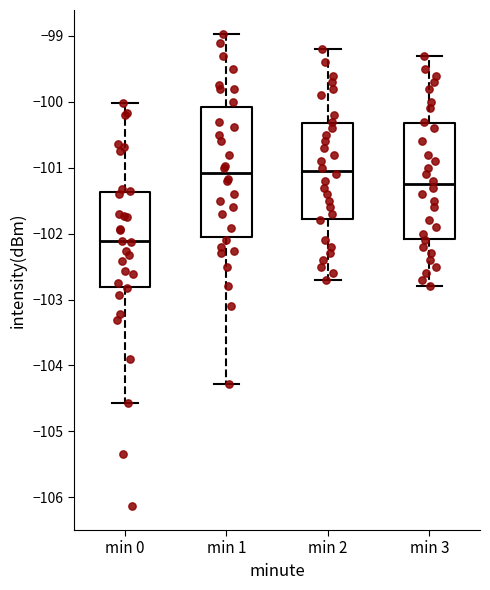

Where does the upper whisker of the box for min 3 end on the y-axis? The values are not printed on the chart, so give them approximately, as read against the axis.

-99.3